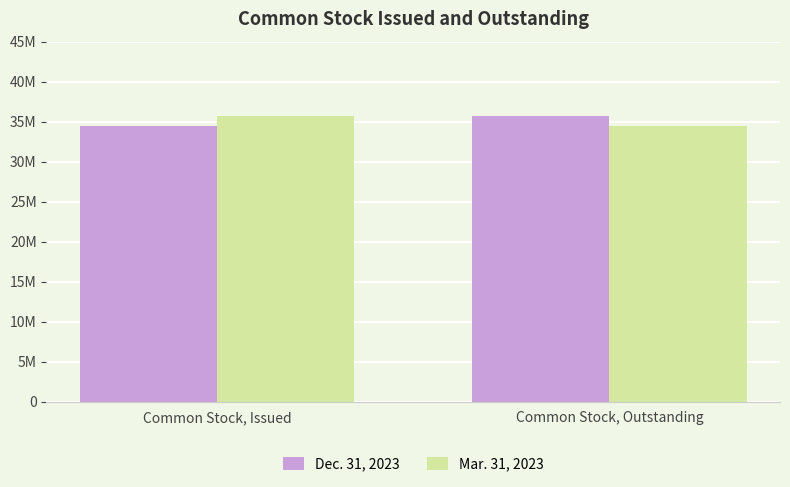

Reading left to right, list all the values displayed in this chart.

Dec. 31, 2023: Common Stock, Issued=34474435	Common Stock, Outstanding=35768376
Mar. 31, 2023: Common Stock, Issued=35768376	Common Stock, Outstanding=34474435